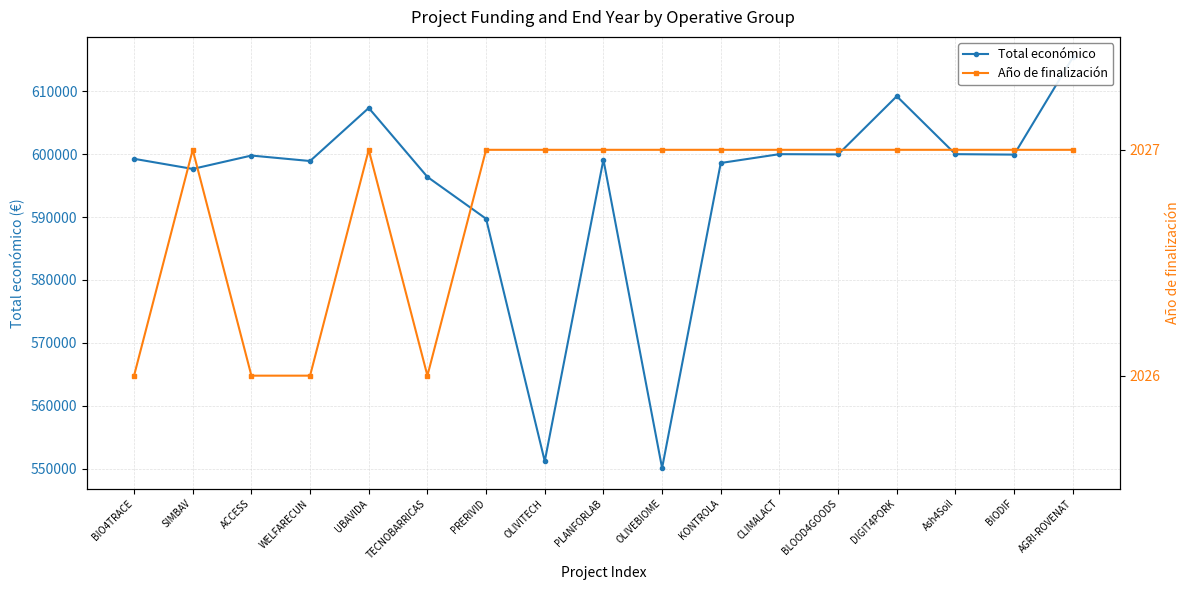

What is the average value of the Año de finalización series?

2027